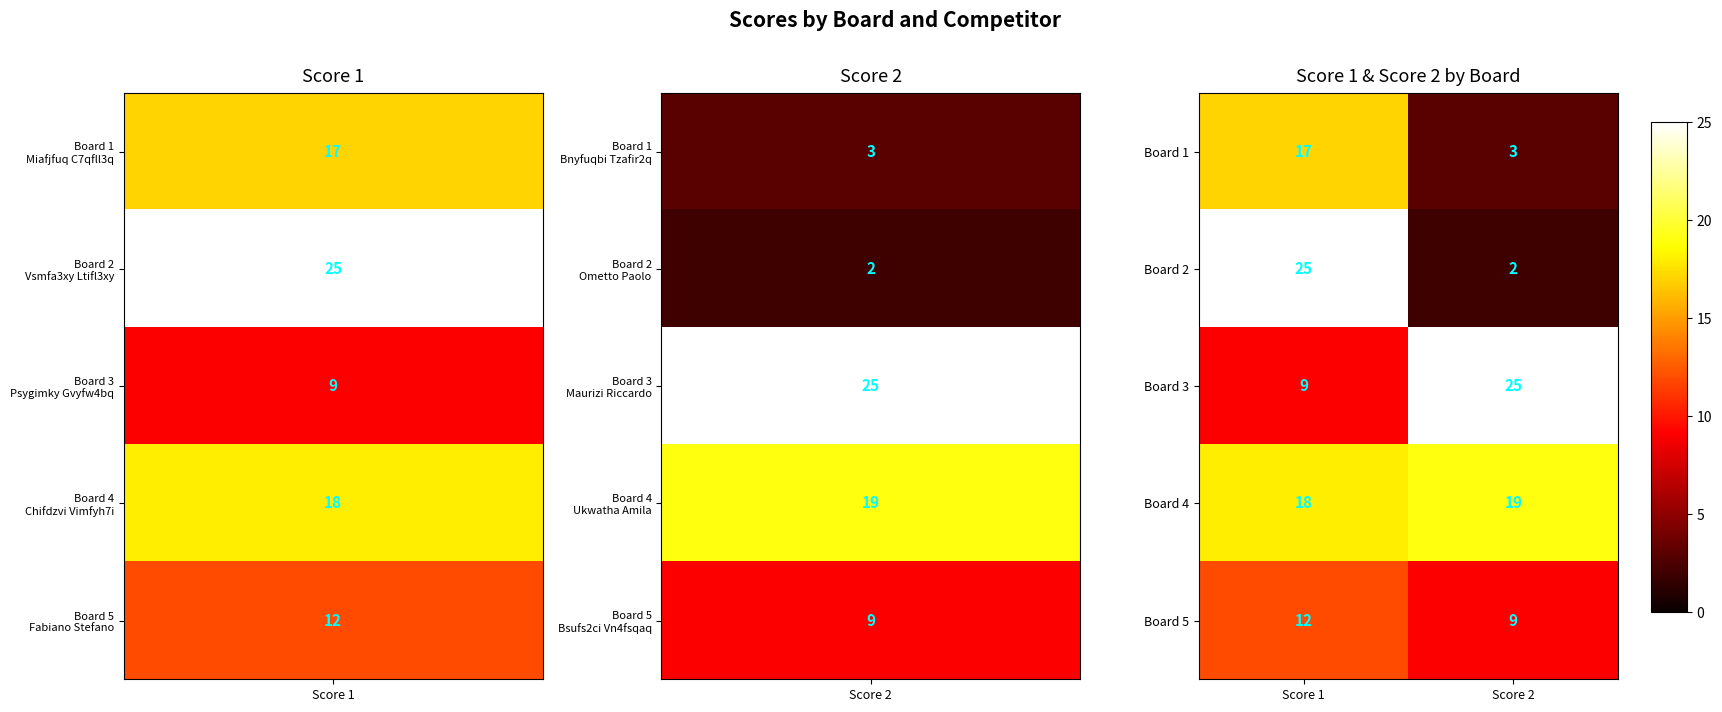

What is the maximum value shown in the chart?

25